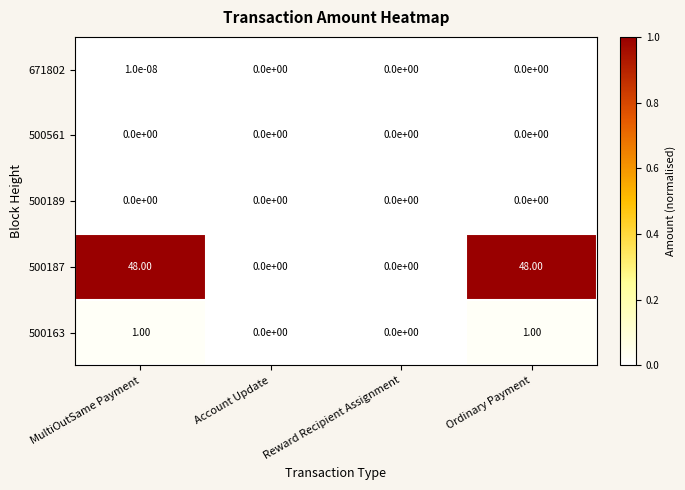

Which series changed the most between MultiOutSame Payment and Ordinary Payment?

671802